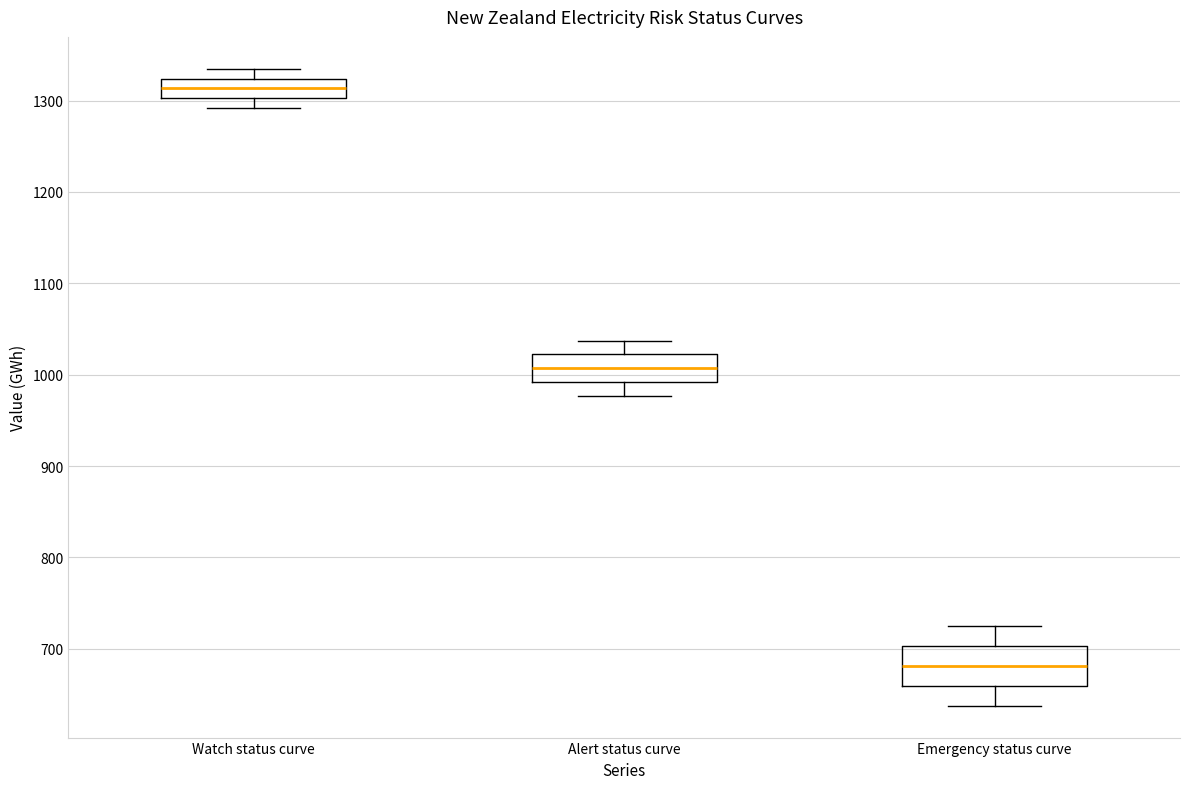

Which box has the highest median line?

Watch status curve